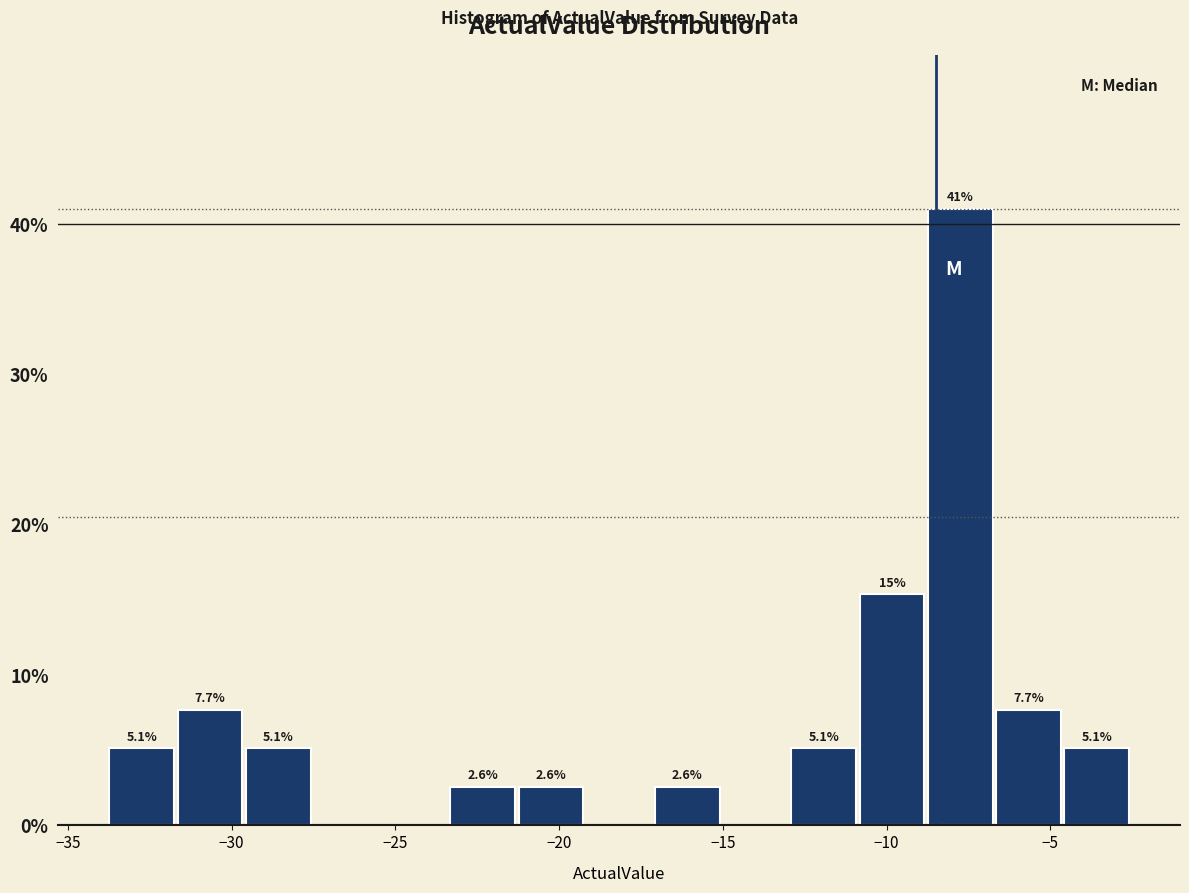

Over which range of the x-axis is the bar tallest?

-9.0 to -6.5